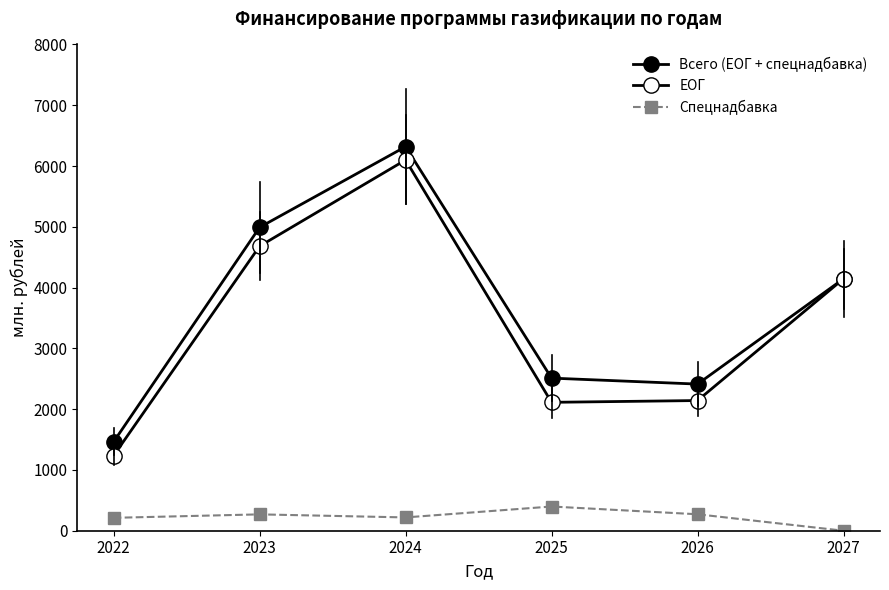

True or false: Спецнадбавка has a value of 270.7 at 2026.

True